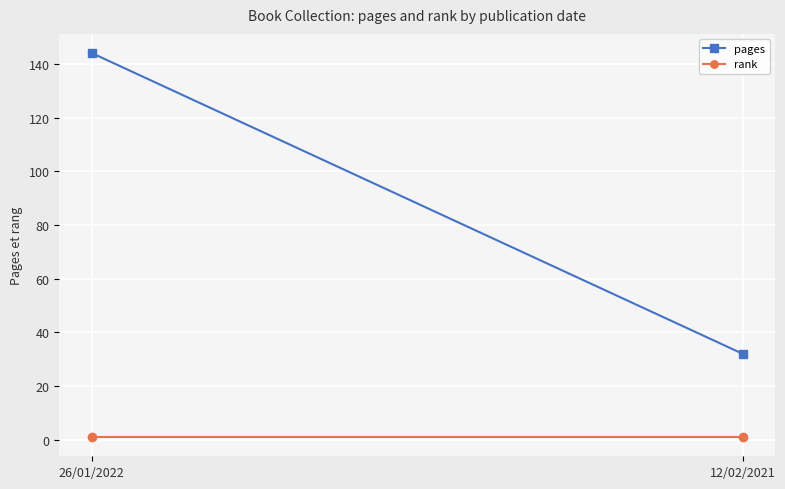

What is the value of the pages point at the 1st from the left?

144